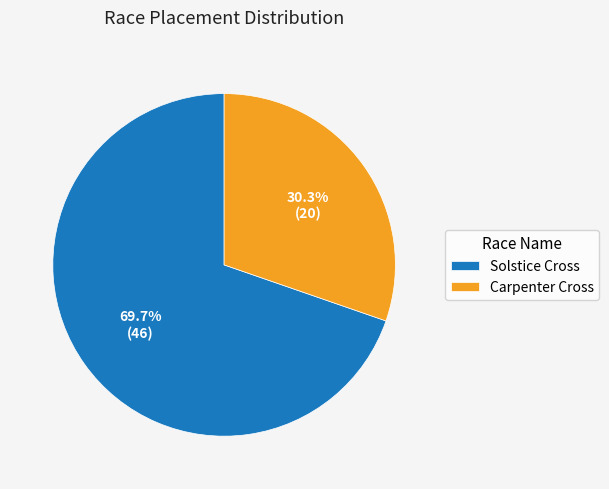

Combined, what portion of the pie is Solstice Cross and Carpenter Cross?

100.0%